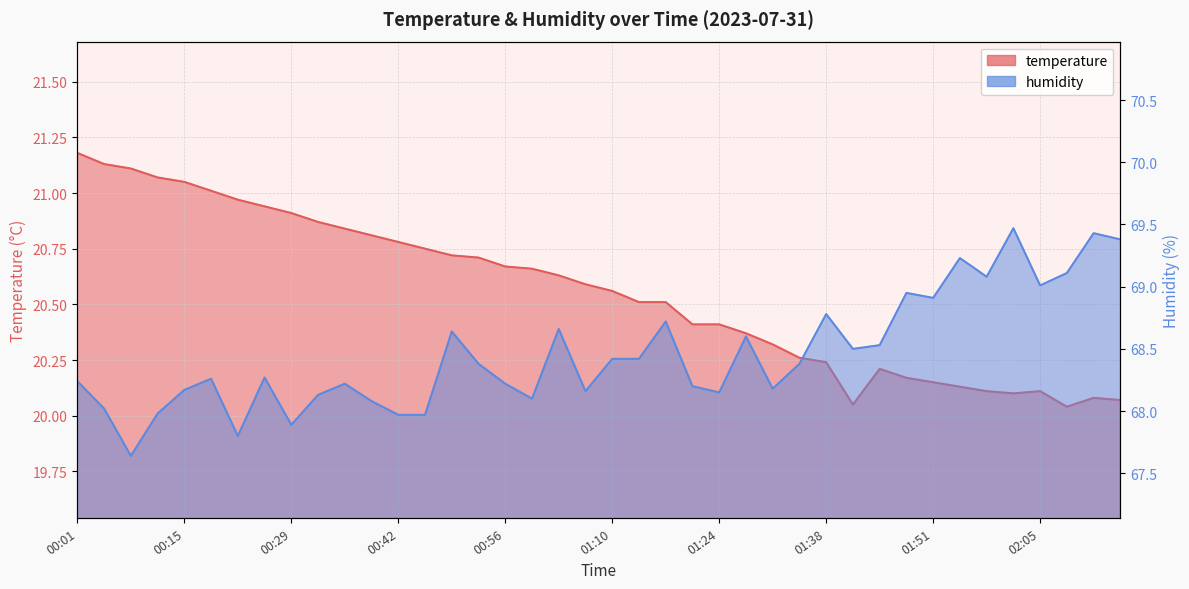

How many lines are shown in the chart?

2